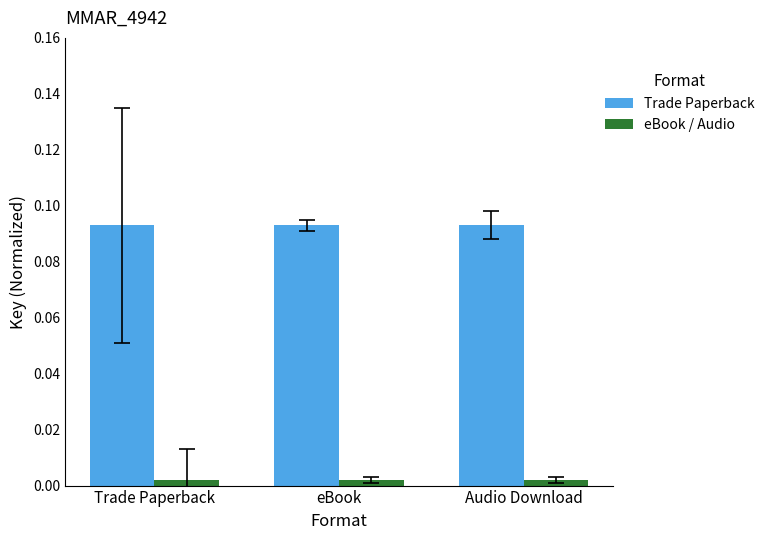

Rank the series at eBook from lowest to highest value.

eBook / Audio, Trade Paperback